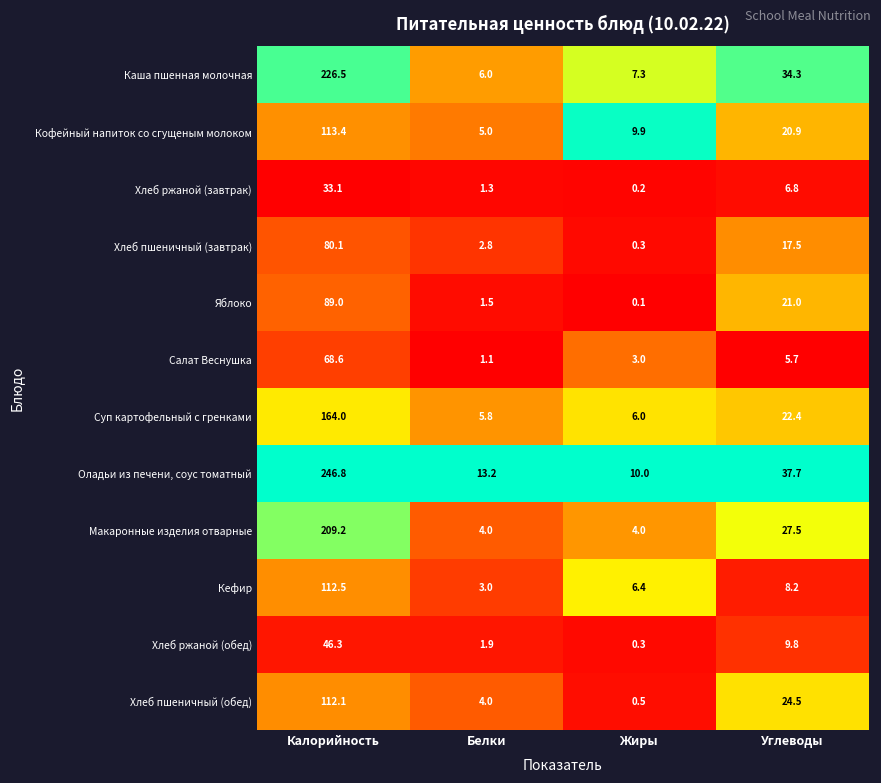

The Хлеб пшеничный (завтрак) series shows 29.4 at Углеводы. True or false?

False